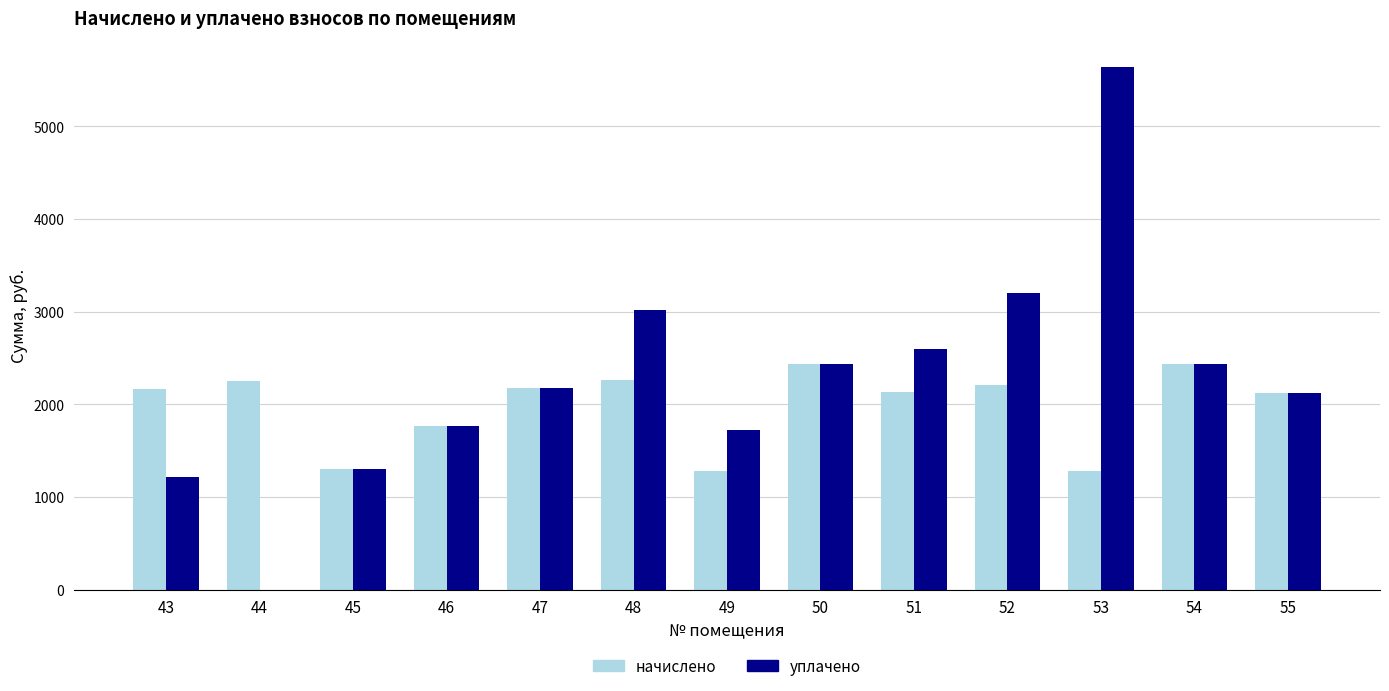

Is it true that начислено equals 1279.4 at 53?

True